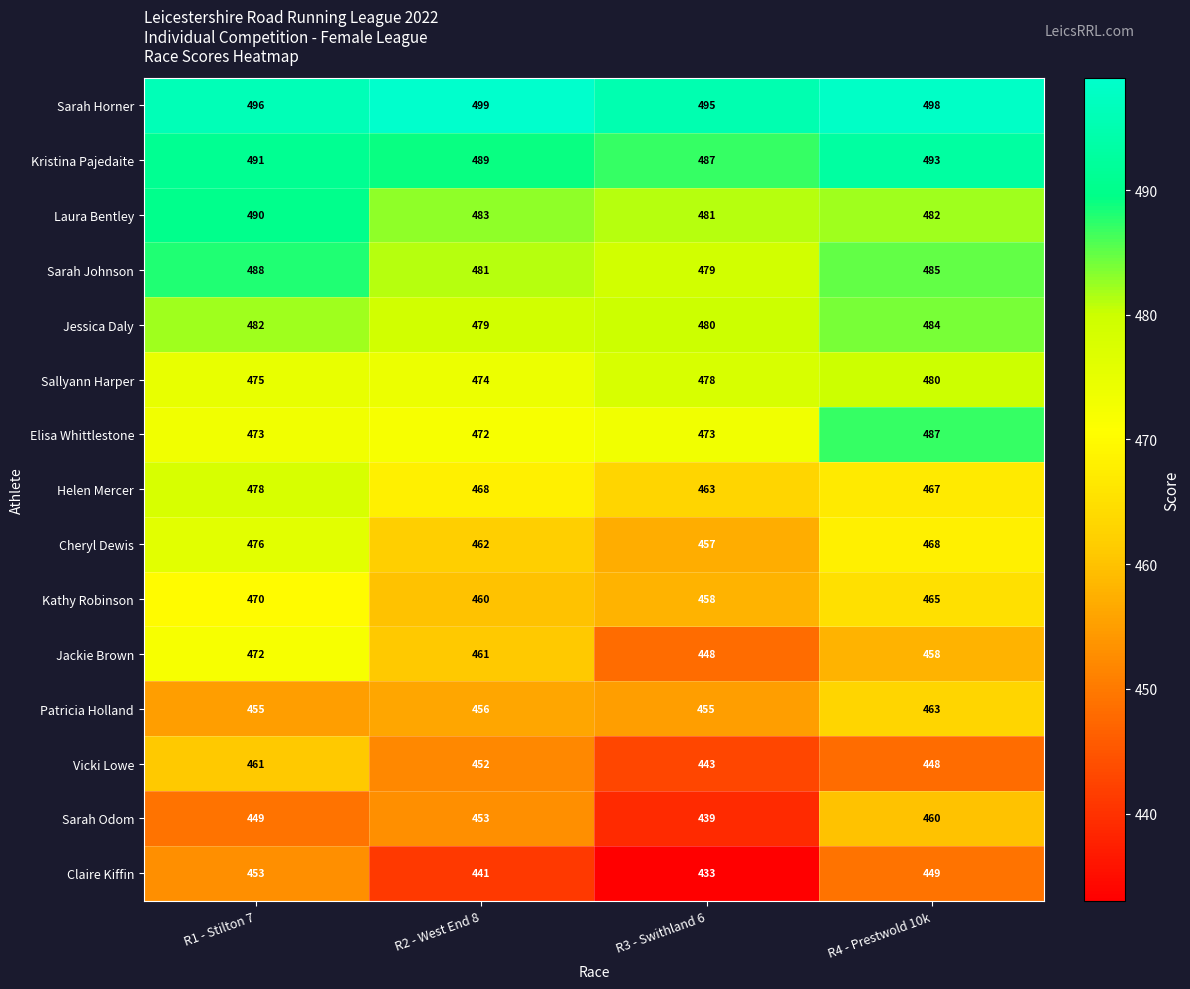

At which label is Jackie Brown closest to 460?

R2 - West End 8